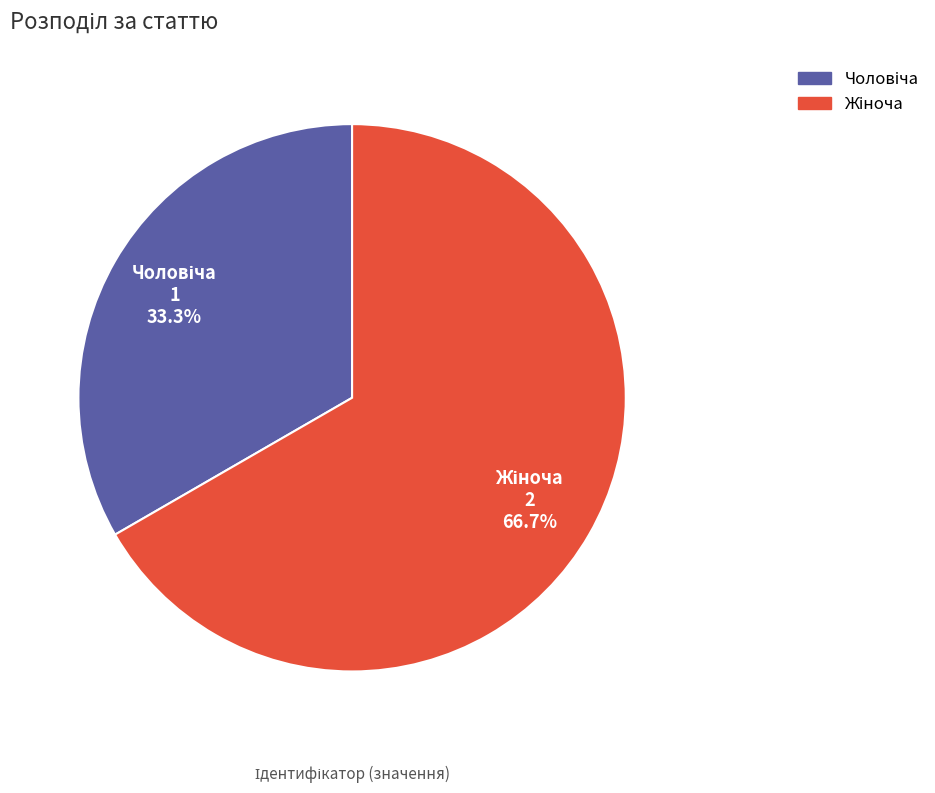

Is there any slice that represents more than half of the pie?

Yes